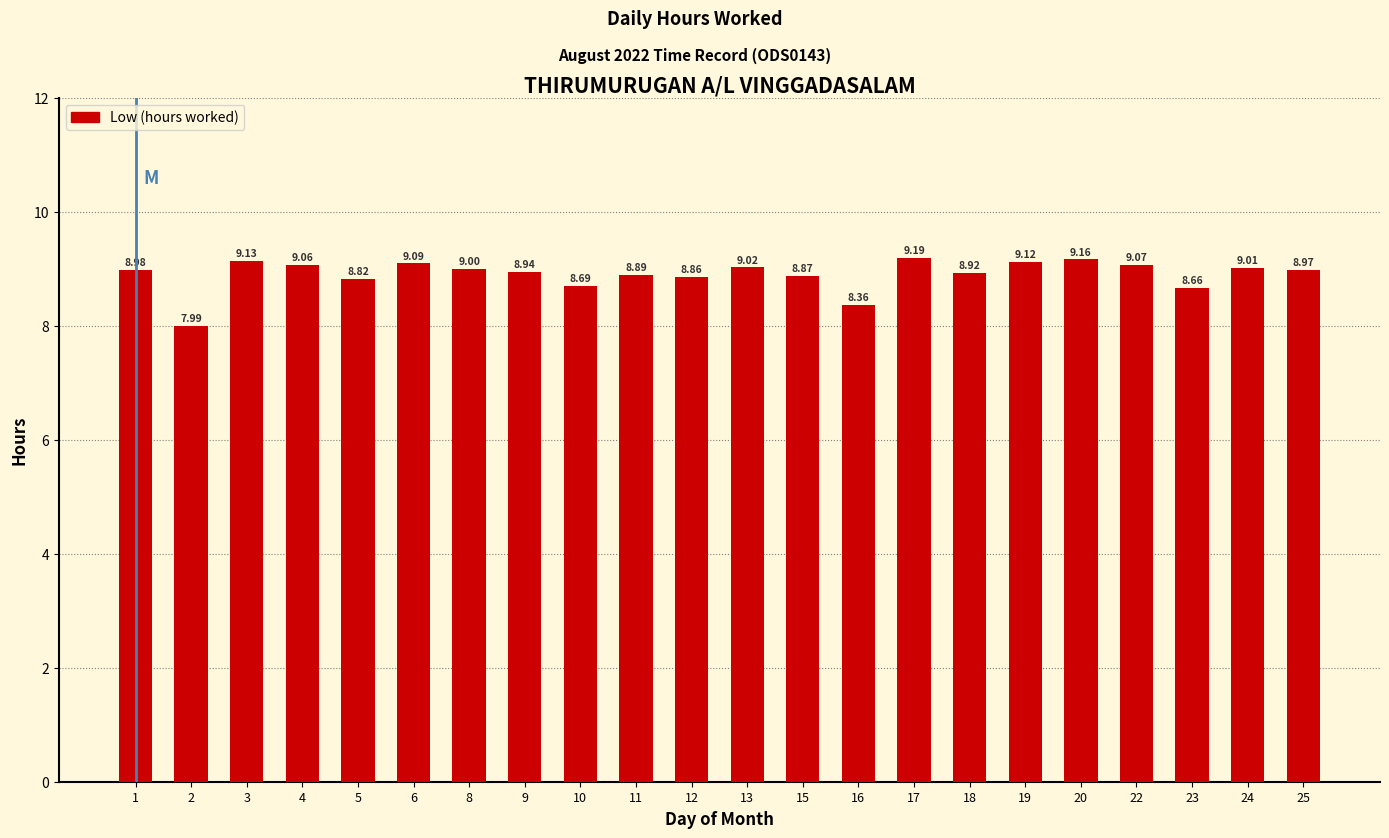

The chart shows a value of 2.7 at 9. True or false?

False